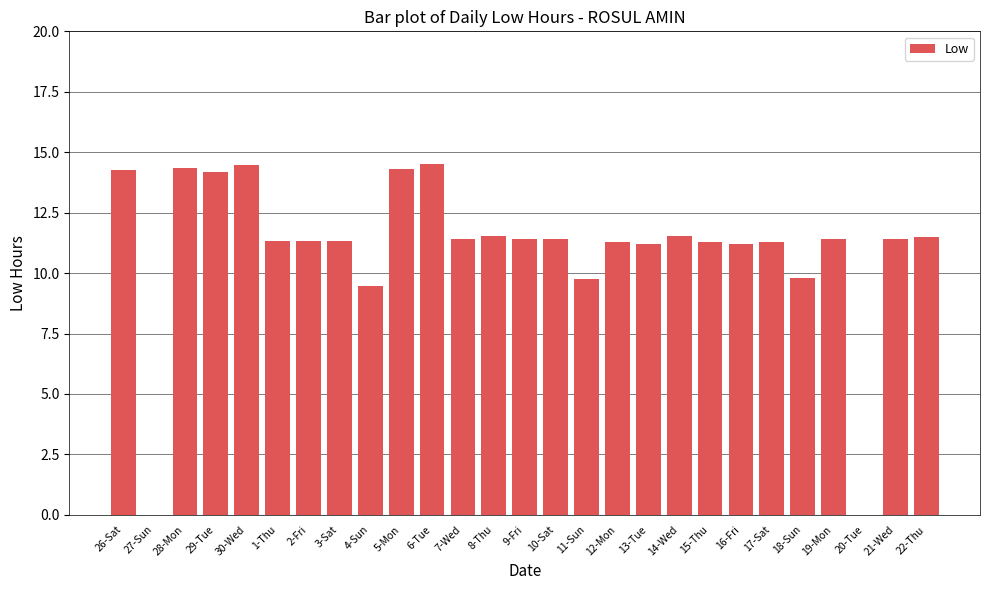

What is the ratio of the value at 12-Mon to the value at 1-Thu?

1.0